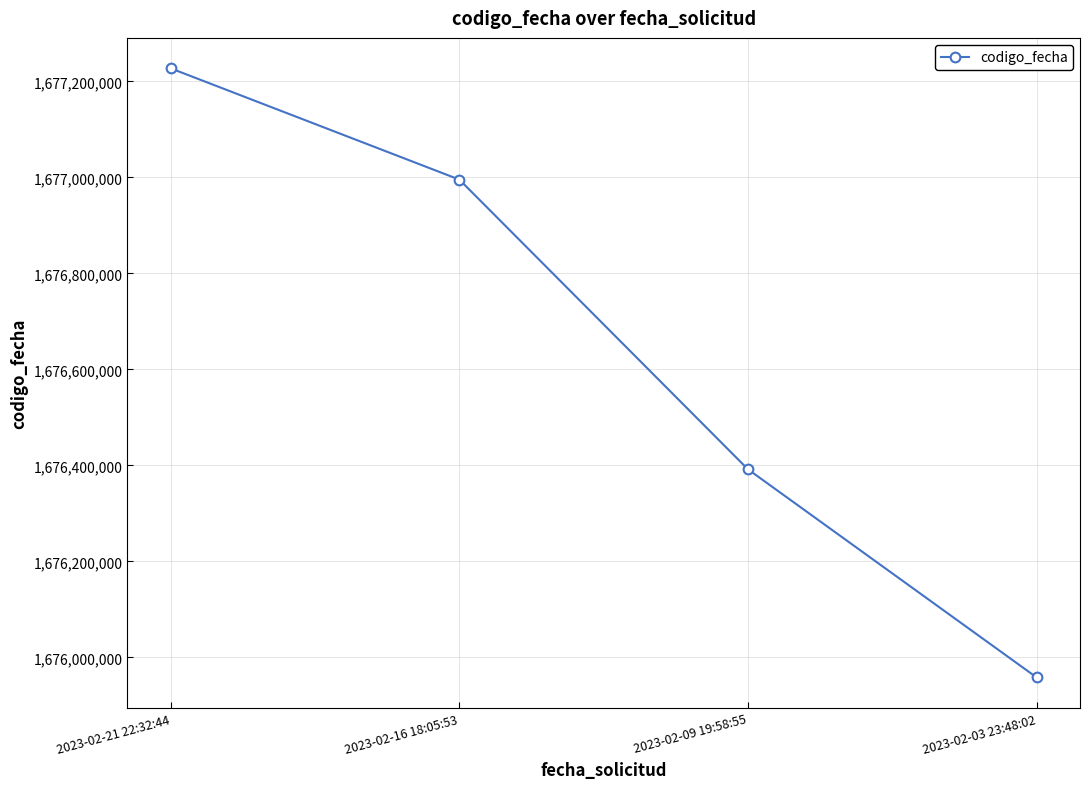

Is it true that the value at 2023-02-03 23:48:02 is 1675958302?

True